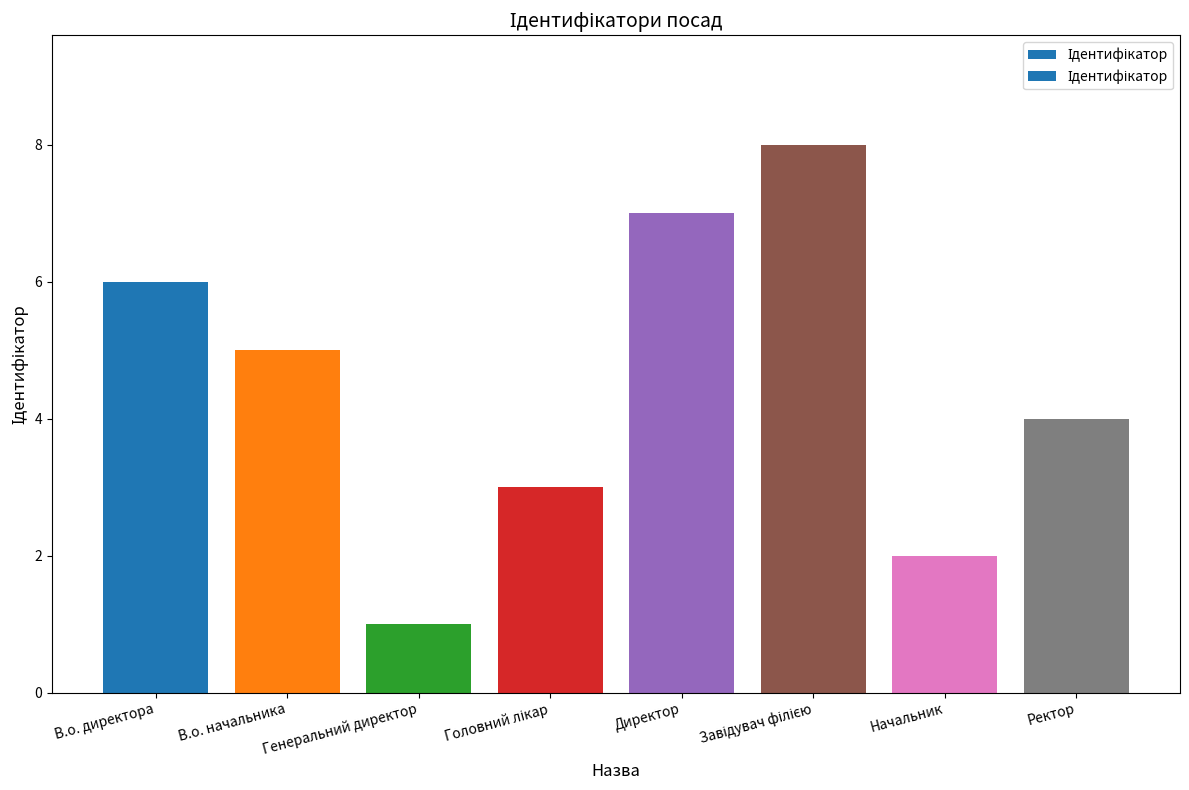

What is the ratio of the value at Генеральний директор to the value at Начальник?

0.5